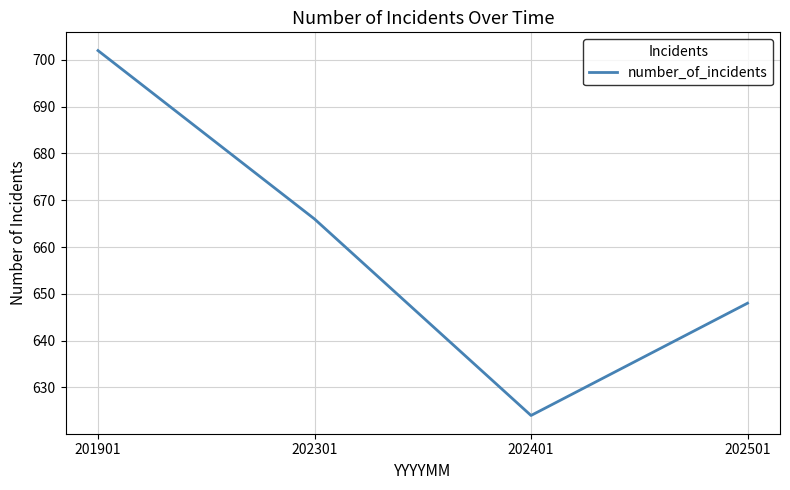

What is the difference between the values at 201901 and 202501?

54